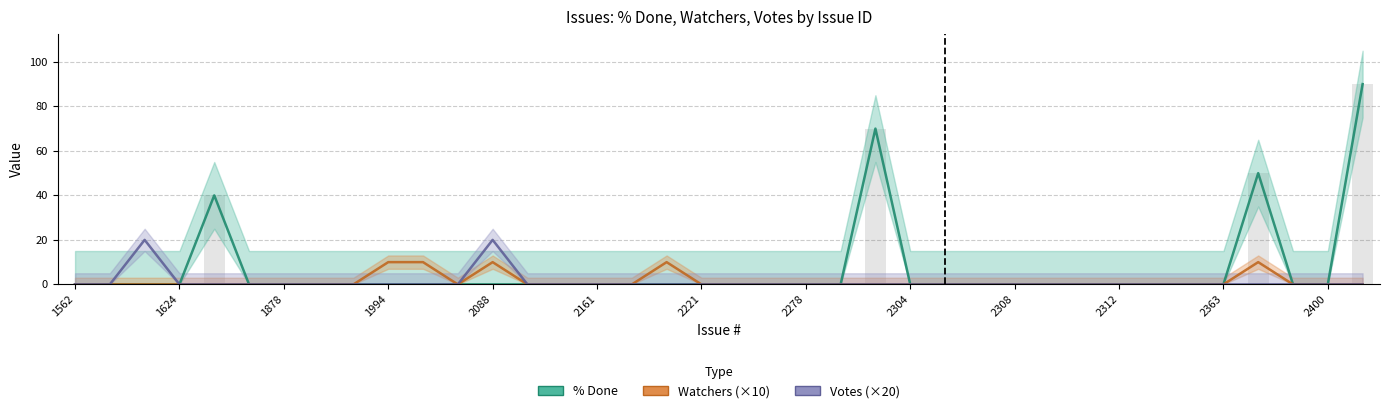

Is the value of Votes at 1616 greater than the value of Watchers at 1562?

Yes